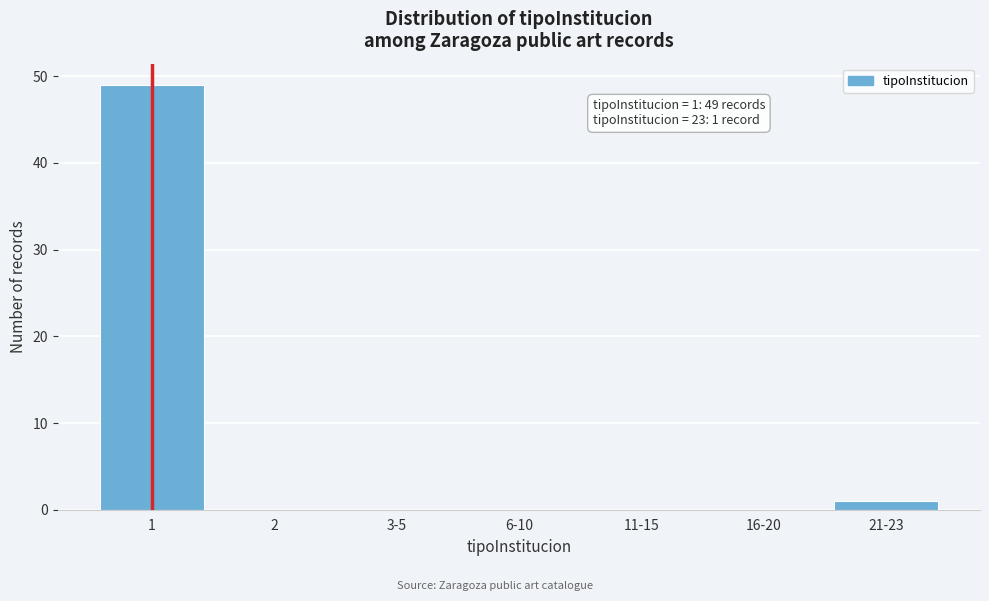

Reading right to left, list all the values displayed in this chart.

21-23=1	16-20=0	11-15=0	6-10=0	3-5=0	2=0	1=49